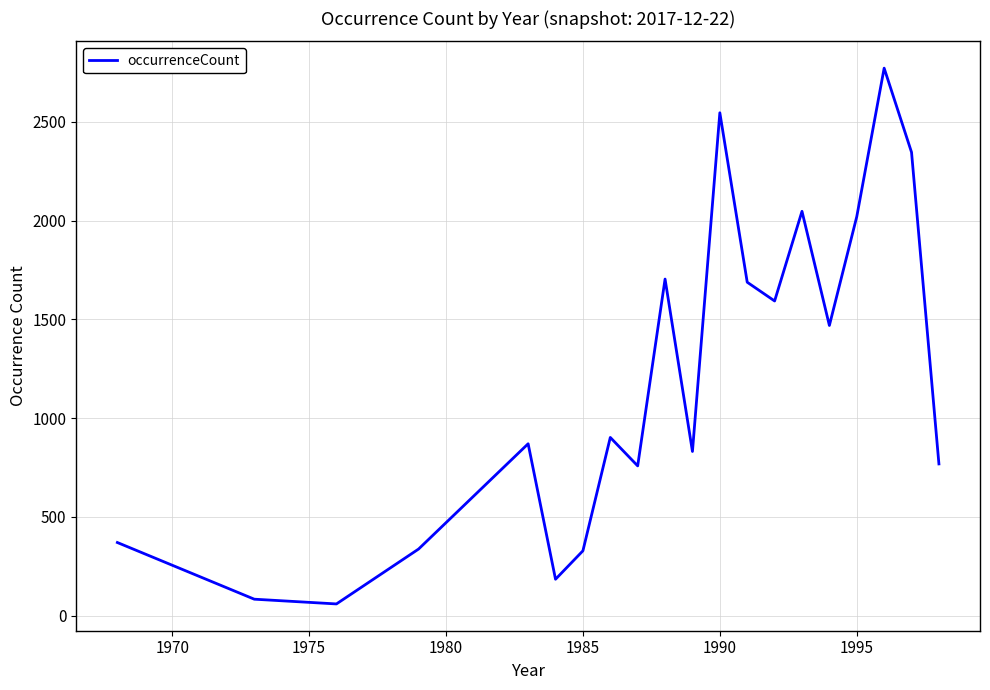

What is the difference between the maximum and minimum values?

2713